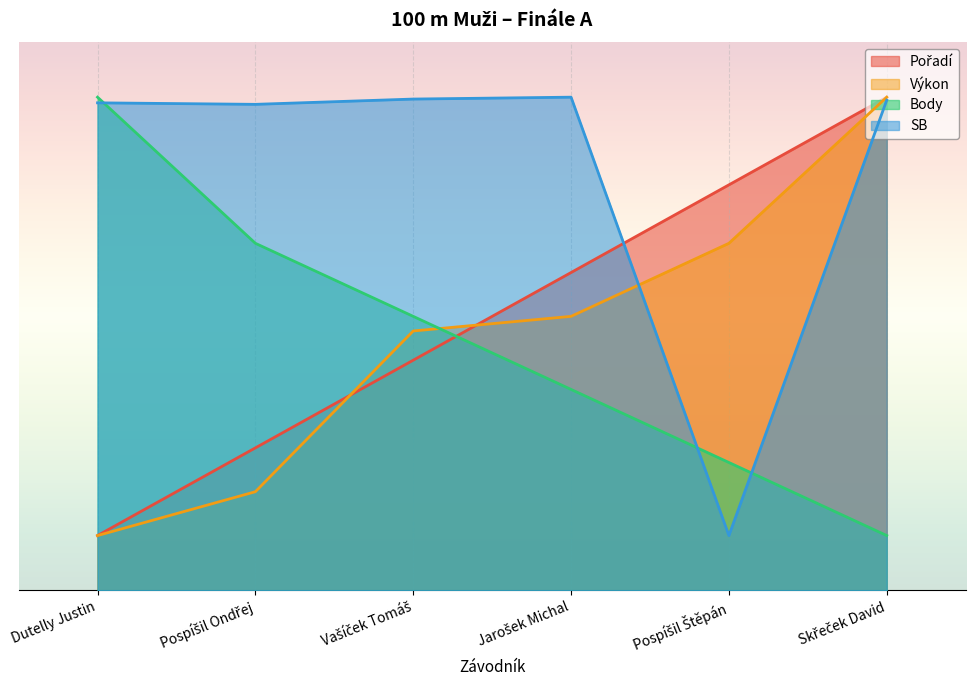

Reading left to right, what are all the values shown in this chart?

Pořadí: Dutelly Justin=1.5	Pospíšil Ondřej=3.9	Vašíček Tomáš=6.3	Jarošek Michal=8.7	Pospíšil Štěpán=11.1	Skřeček David=13.5
Výkon: Dutelly Justin=1.5	Pospíšil Ondřej=2.7	Vašíček Tomáš=7.1	Jarošek Michal=7.5	Pospíšil Štěpán=9.5	Skřeček David=13.5
Body: Dutelly Justin=13.5	Pospíšil Ondřej=9.5	Vašíček Tomáš=7.5	Jarošek Michal=5.5	Pospíšil Štěpán=3.5	Skřeček David=1.5
SB: Dutelly Justin=13.3	Pospíšil Ondřej=13.3	Vašíček Tomáš=13.4	Jarošek Michal=13.5	Pospíšil Štěpán=1.5	Skřeček David=13.4